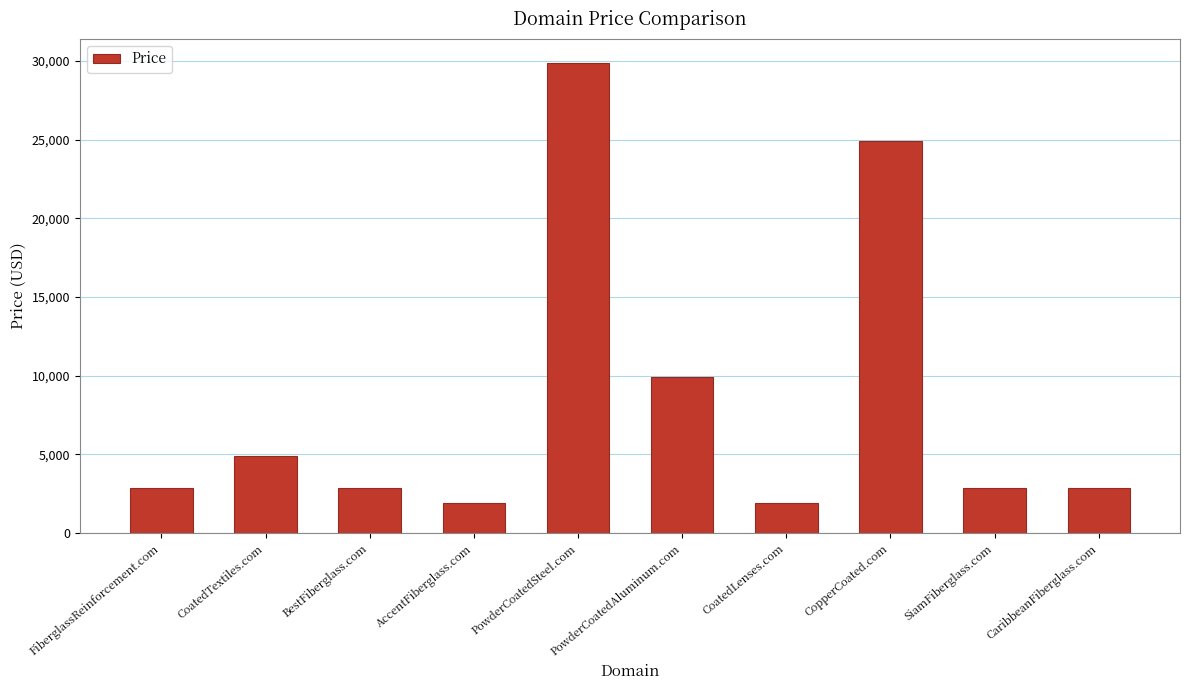

What is the difference between the maximum and minimum values?

28000